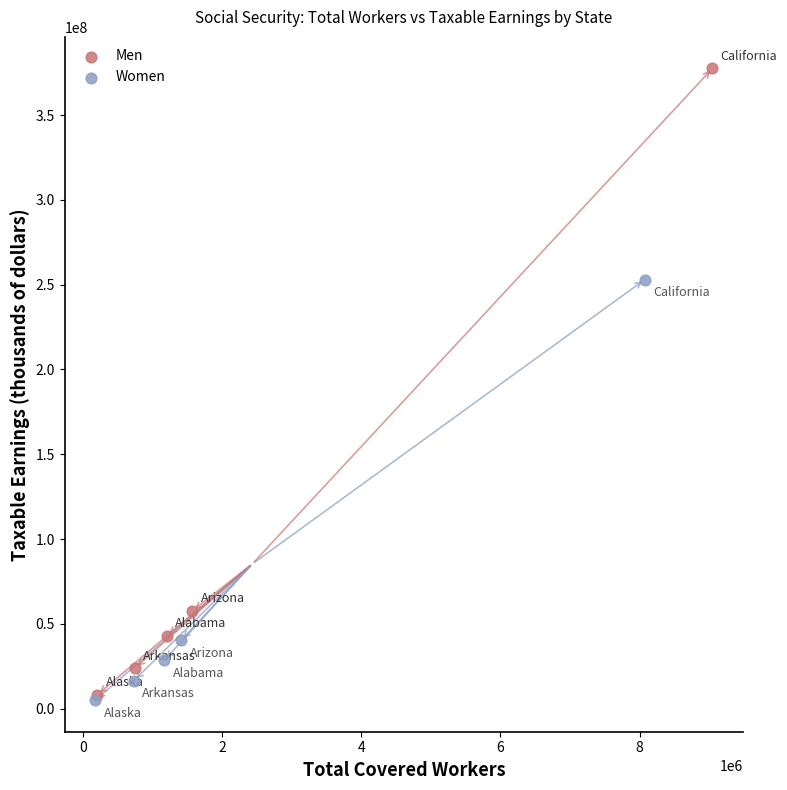

Which series has the largest Y range (max minus min)?

Men